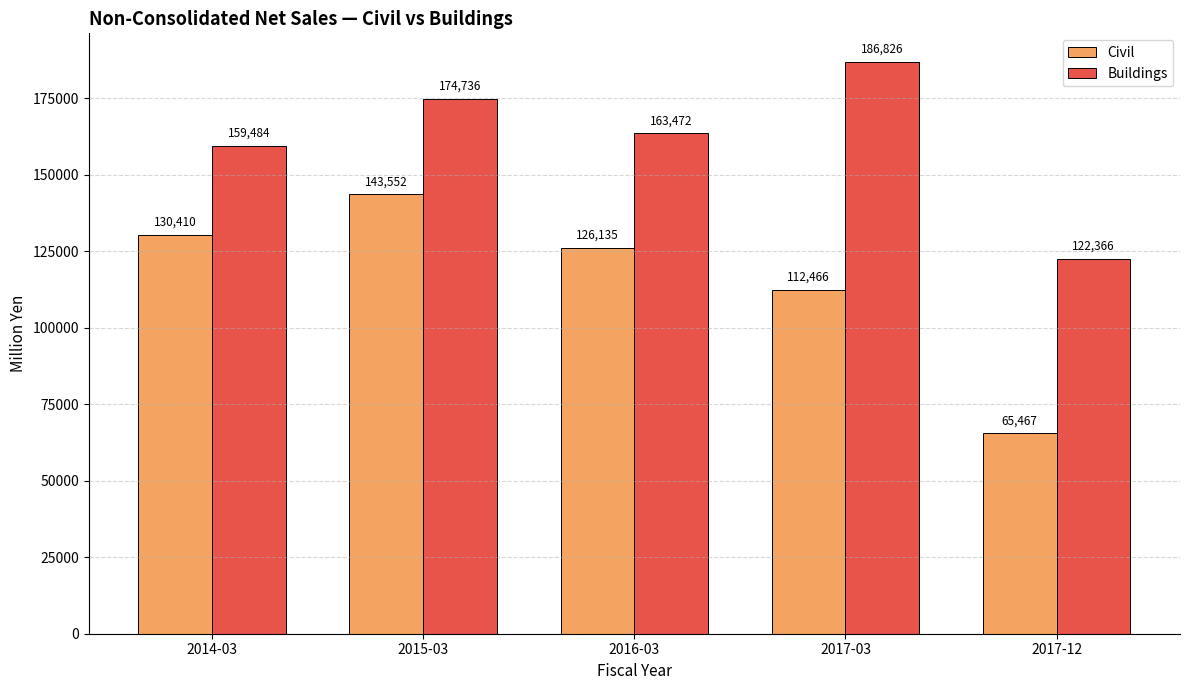

The Civil series shows 96613 at 2017-12. True or false?

False